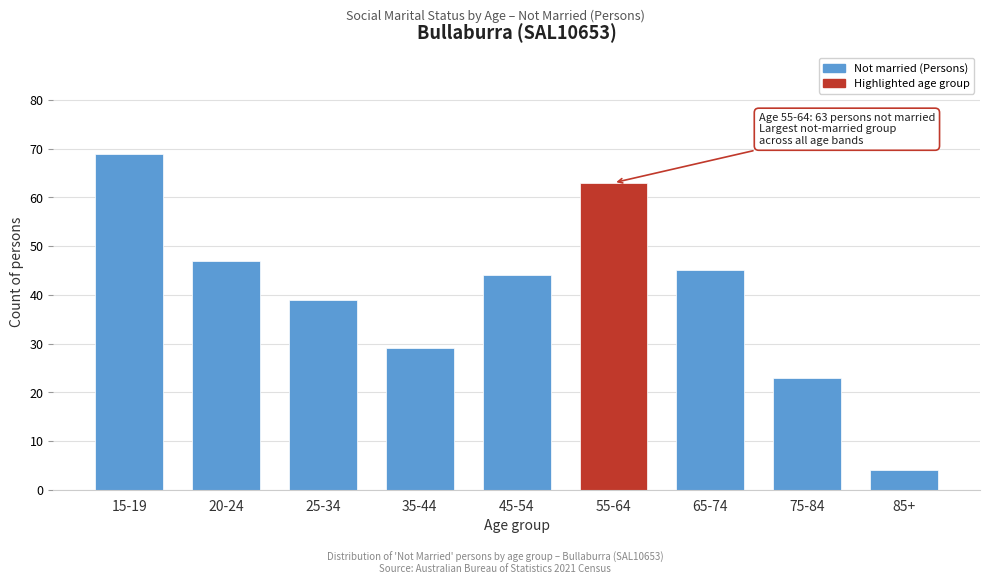

Reading right to left, extract all data points from this chart.

4	23	45	63	44	29	39	47	69